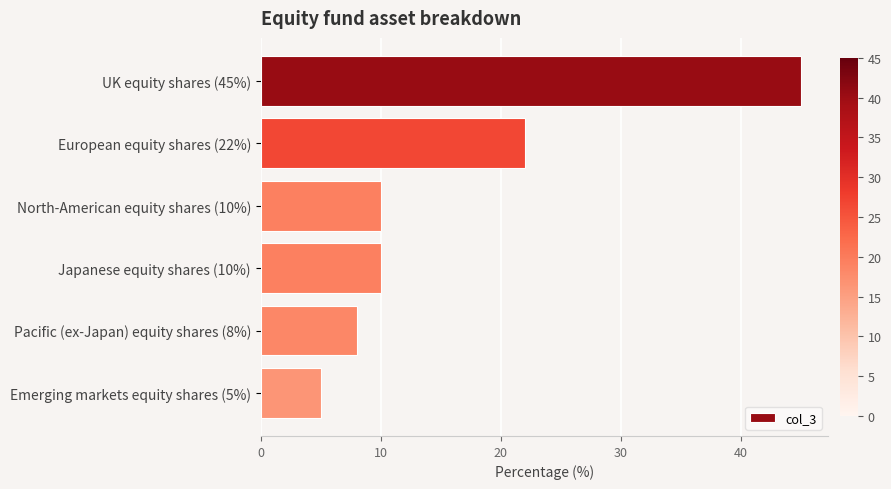

What is the average value?

17